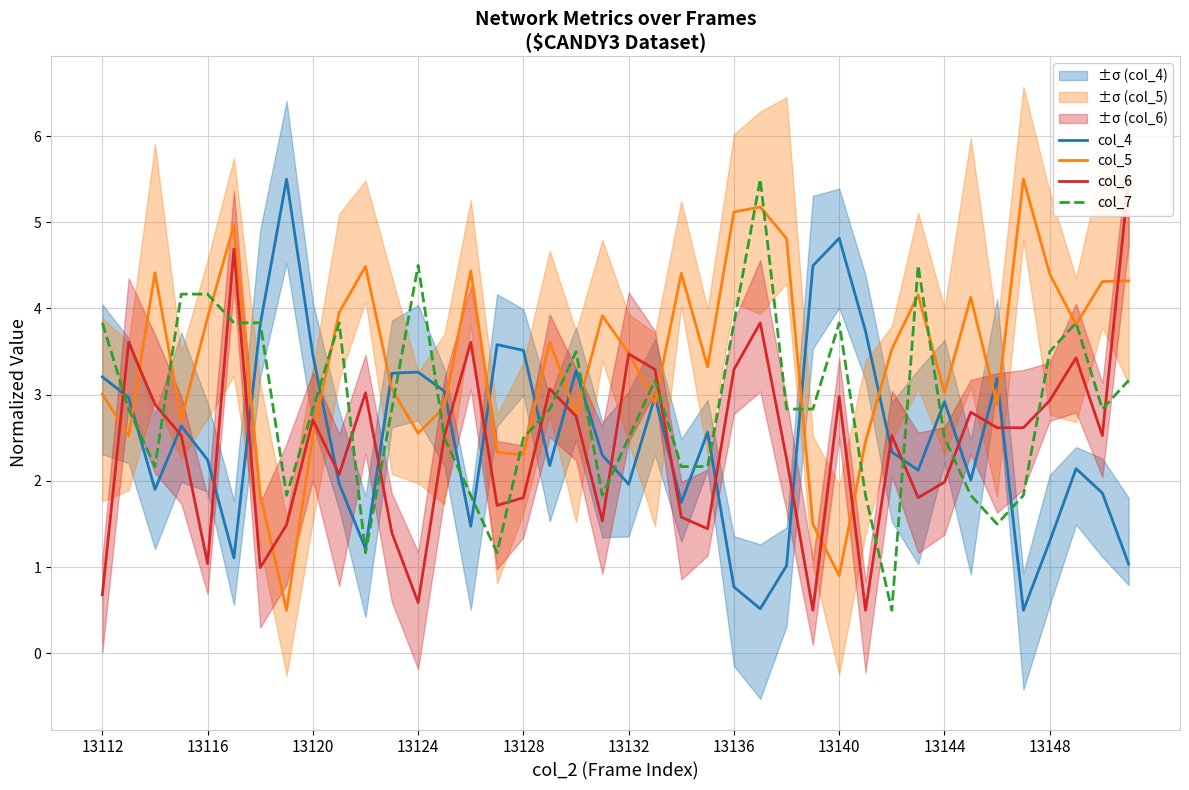

What is the difference between the maximum and second lowest values in the col_7 series?

4.3